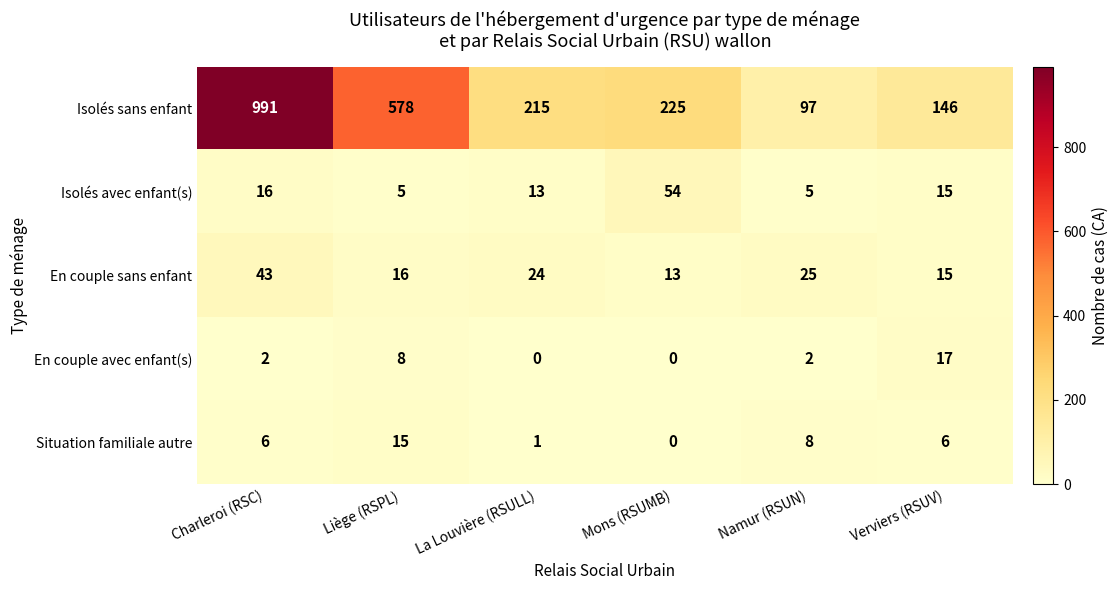

Reading right to left, extract all data points from this chart.

Isolés sans enfant: Verviers (RSUV)=146	Namur (RSUN)=97	Mons (RSUMB)=225	La Louvière (RSULL)=215	Liège (RSPL)=578	Charleroi (RSC)=991
Isolés avec enfant(s): Verviers (RSUV)=15	Namur (RSUN)=5	Mons (RSUMB)=54	La Louvière (RSULL)=13	Liège (RSPL)=5	Charleroi (RSC)=16
En couple sans enfant: Verviers (RSUV)=15	Namur (RSUN)=25	Mons (RSUMB)=13	La Louvière (RSULL)=24	Liège (RSPL)=16	Charleroi (RSC)=43
En couple avec enfant(s): Verviers (RSUV)=17	Namur (RSUN)=2	Mons (RSUMB)=0	La Louvière (RSULL)=0	Liège (RSPL)=8	Charleroi (RSC)=2
Situation familiale autre: Verviers (RSUV)=6	Namur (RSUN)=8	Mons (RSUMB)=0	La Louvière (RSULL)=1	Liège (RSPL)=15	Charleroi (RSC)=6